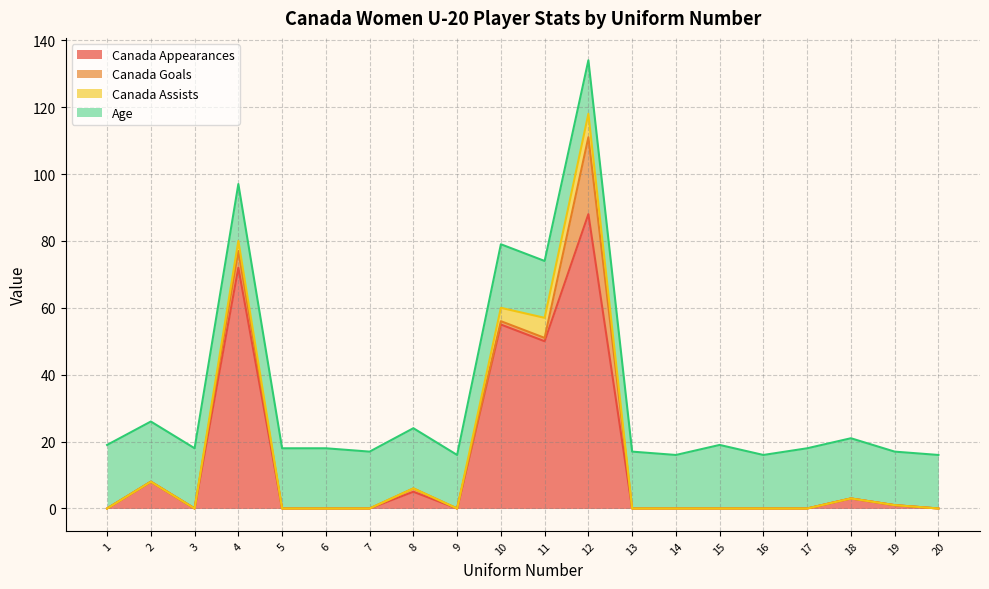

Is the value of Age at 6 greater than the value of Canada Appearances at 8?

Yes